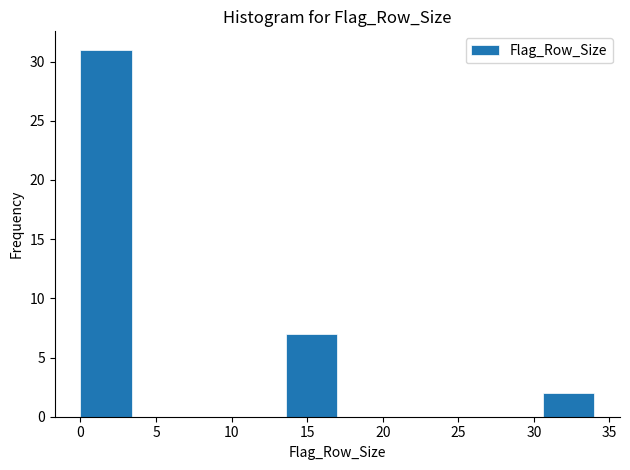

Reading left to right, list every bar in this chart as the range it spans on the x-axis followed by its height. Neither the bar edges nor the heights are printed on the chart, so give them approximately, as read against the axes.

0.0 to 3.4: 31
3.4 to 6.8: 0
6.8 to 10.2: 0
10.2 to 13.6: 0
13.6 to 17.0: 7
17.0 to 20.4: 0
20.4 to 23.8: 0
23.8 to 27.2: 0
27.2 to 30.6: 0
30.6 to 34.0: 2